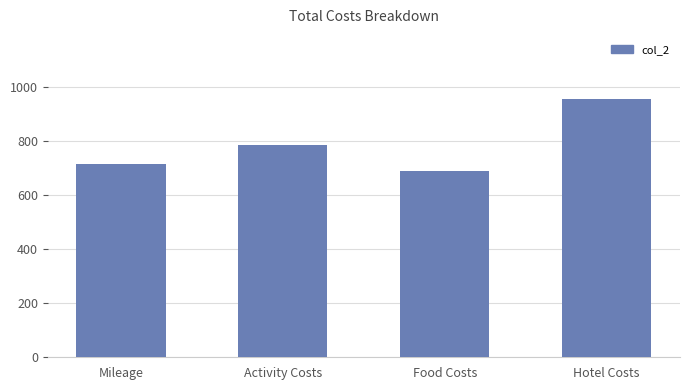

What is the difference between the values at Hotel Costs and Mileage?

237.6